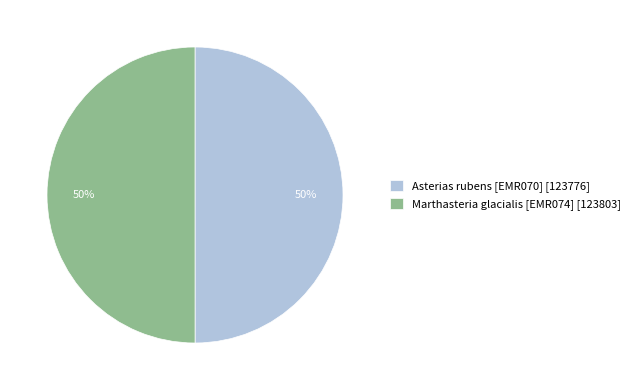

To the nearest percent, what is the average slice percentage?

50%